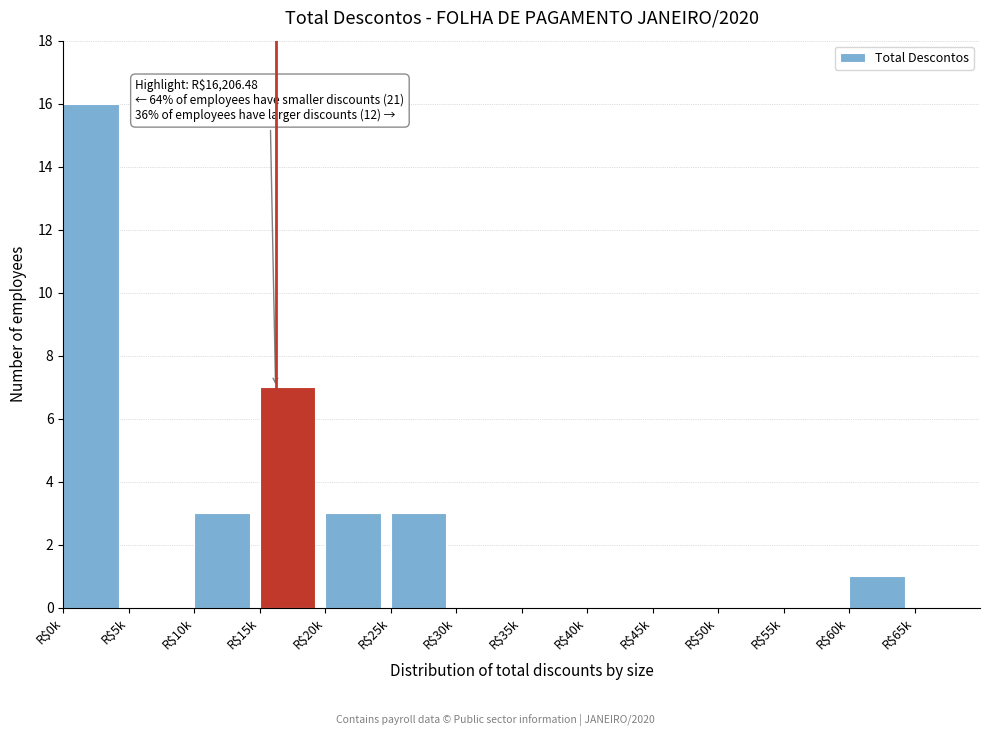

Is it true that the value at R$35k is 0?

True